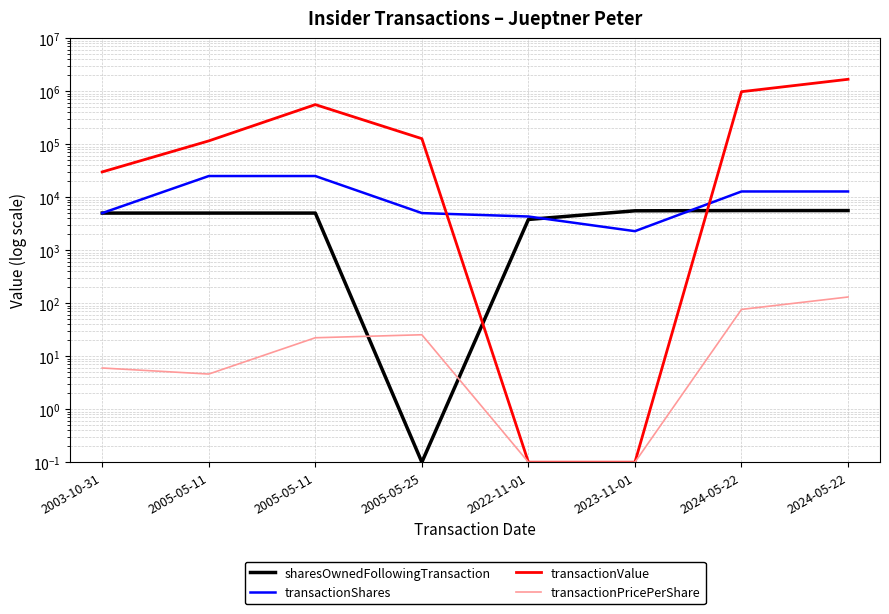

Between 2005-05-25 and 2005-05-11, which is larger?

2005-05-11